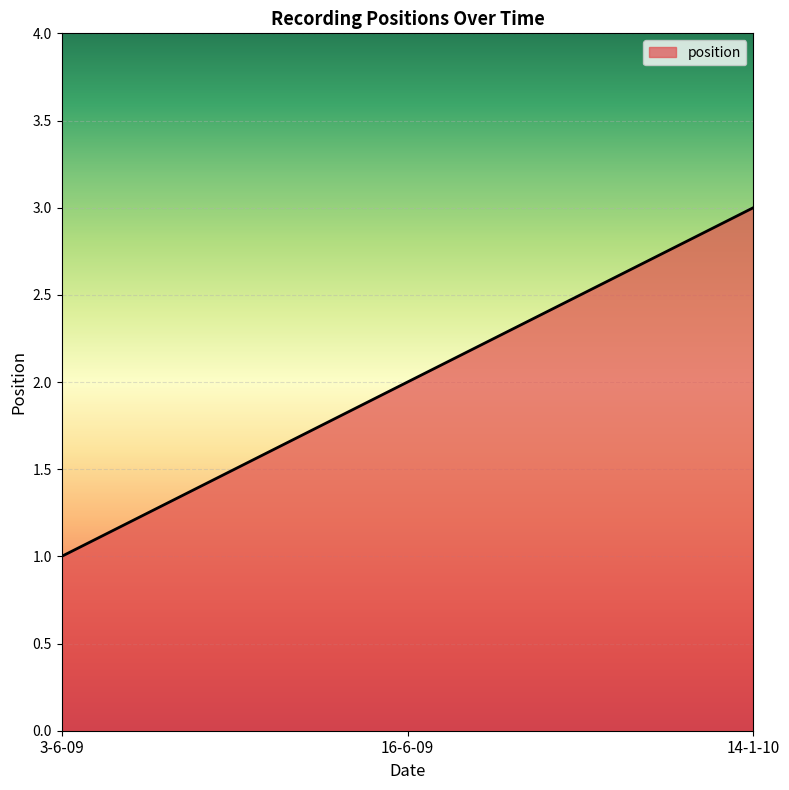

What is the sum of all values?

6